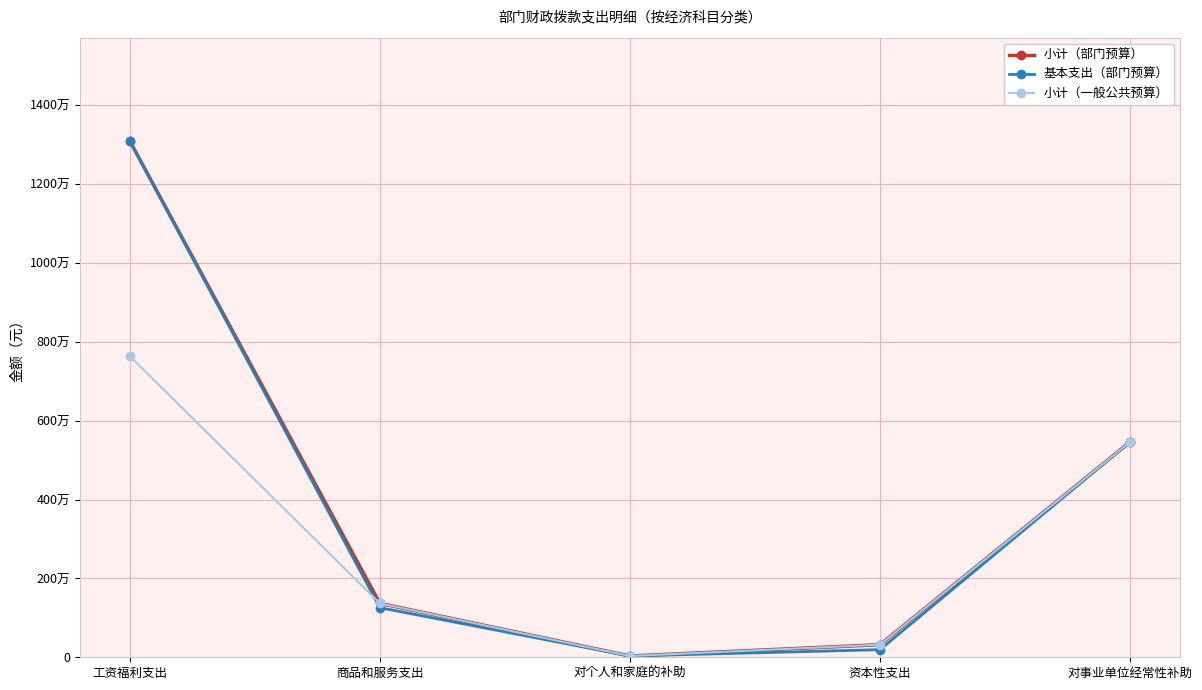

True or false: 小计（一般公共预算） has more than 2 points higher than both neighbors.

False